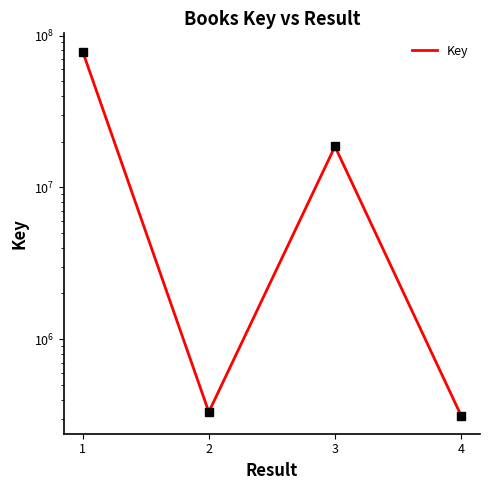

Rank the categories by value from lowest to highest.

4, 2, 3, 1